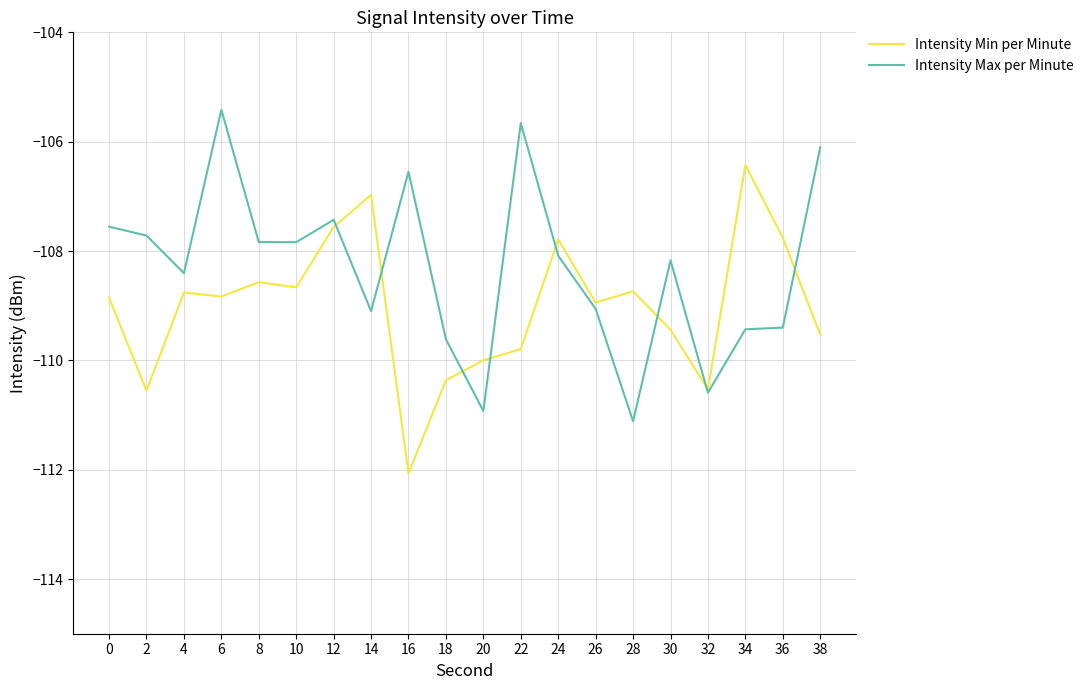

What is the sum of the Intensity Max per Minute values at 26 and 38?

-215.2